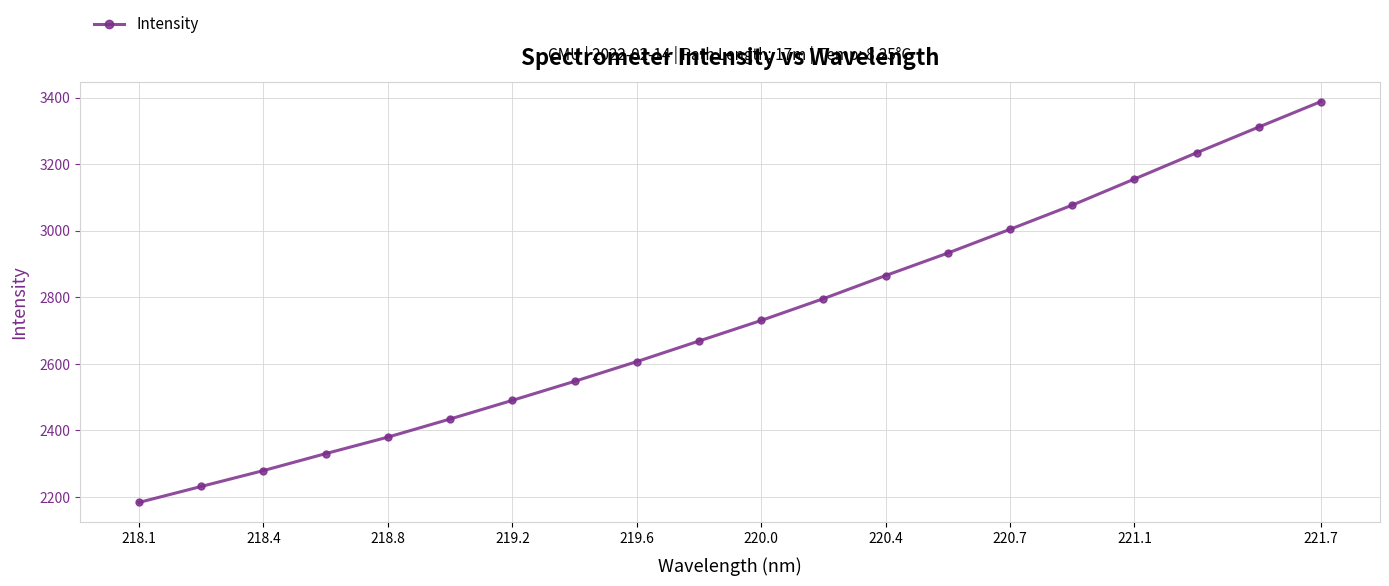

What is the value of the 18th point from the left?

3234.2